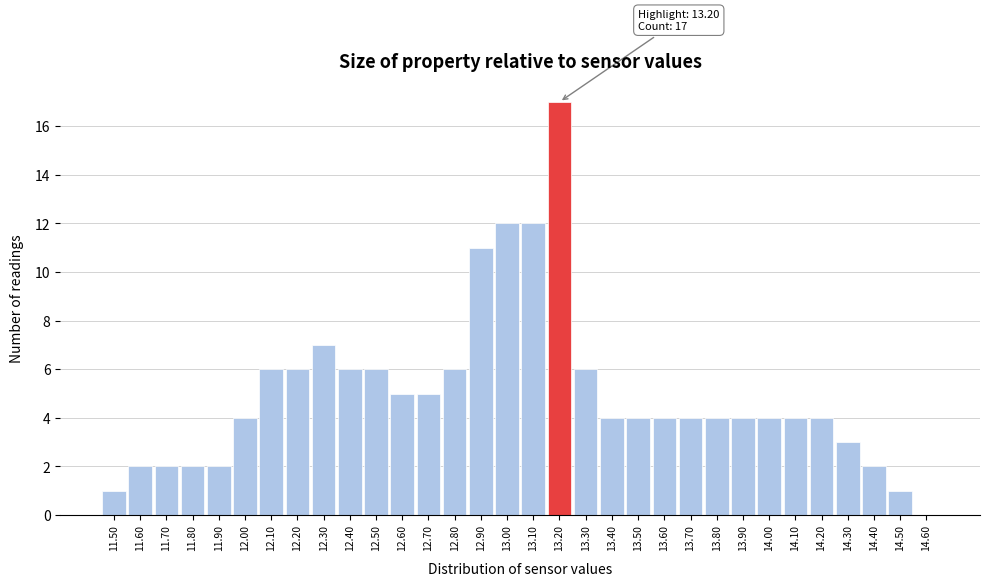

Over which range of the x-axis is the bar tallest?

13.15 to 13.25